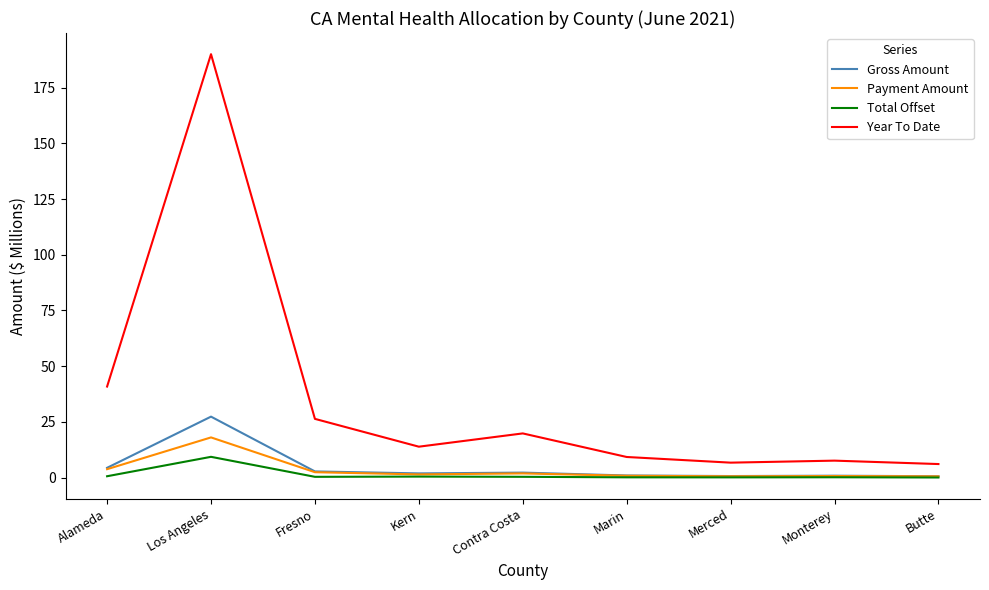

True or false: Year To Date and Payment Amount cross at least once.

False